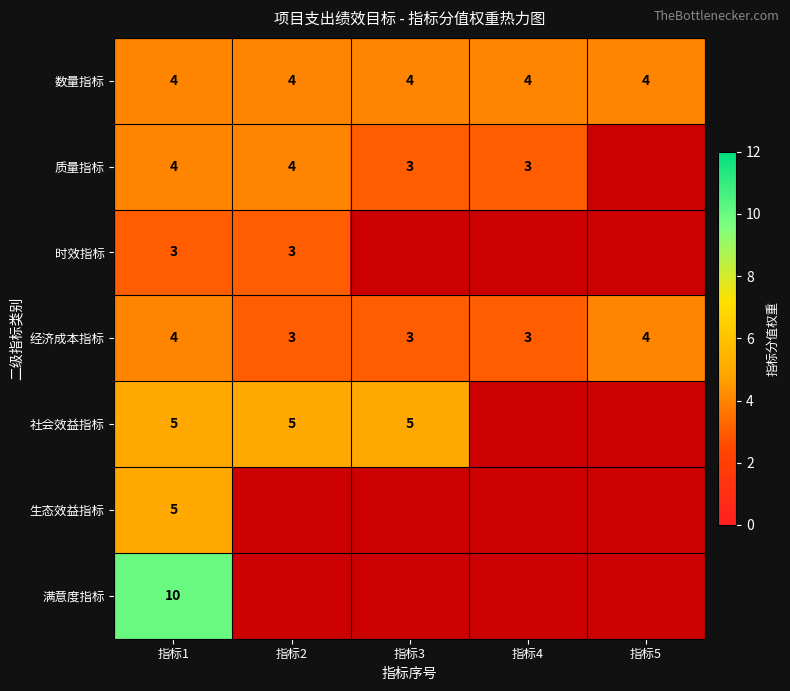

What is the difference between the highest and lowest values at 指标1?

7